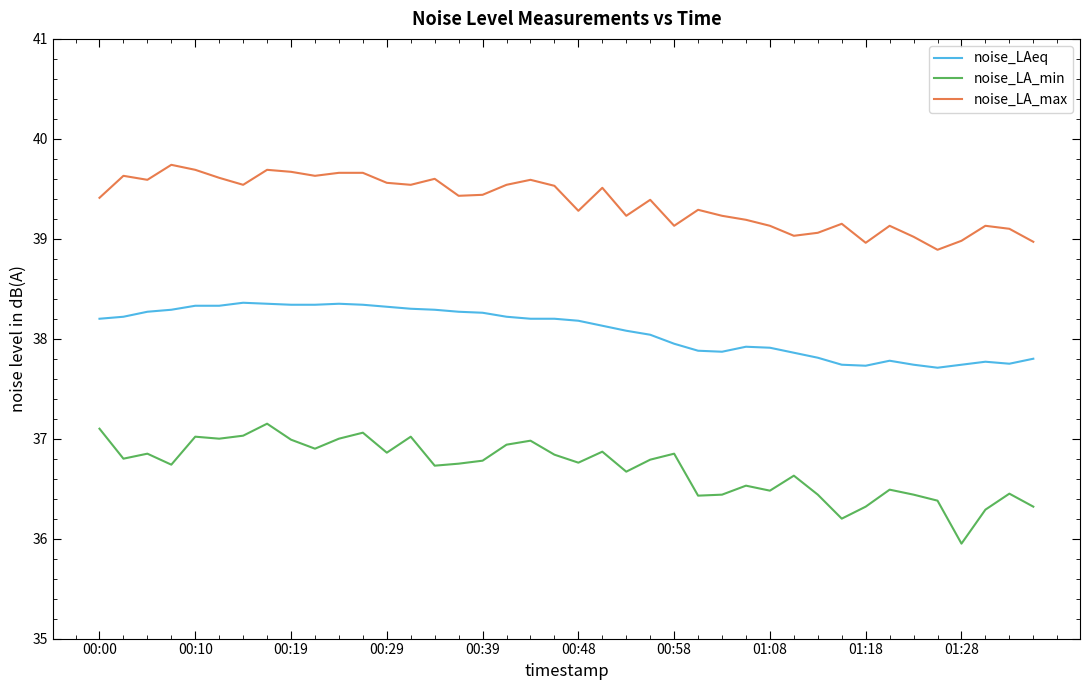

Rank the series by their maximum value, from highest to lowest.

noise_LA_max, noise_LAeq, noise_LA_min